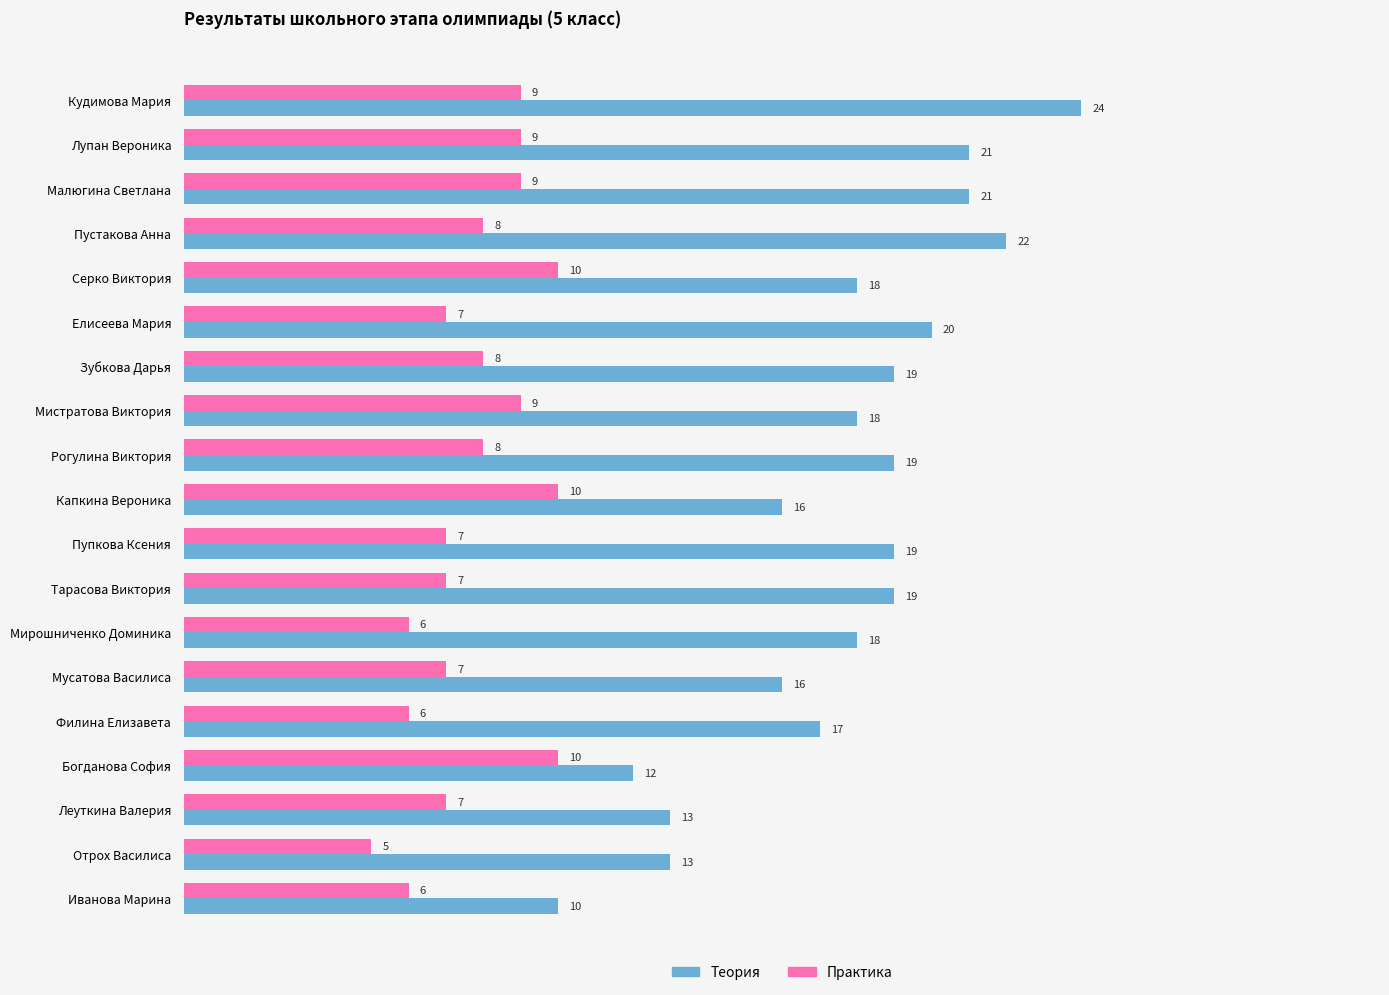

What is the difference between the maximum and minimum values in the Практика series?

5